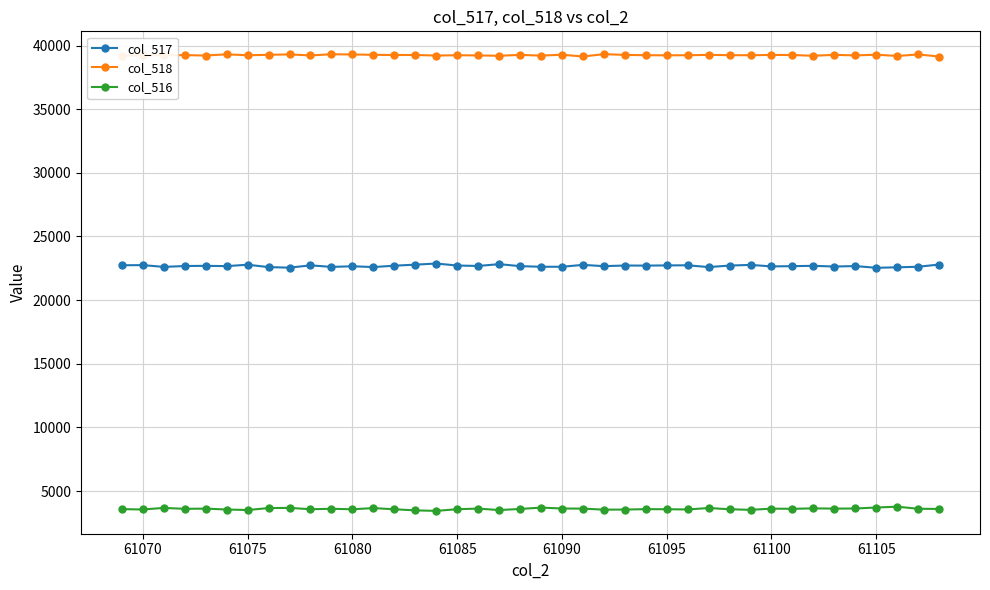

Which series has the largest total across all categories?

col_518